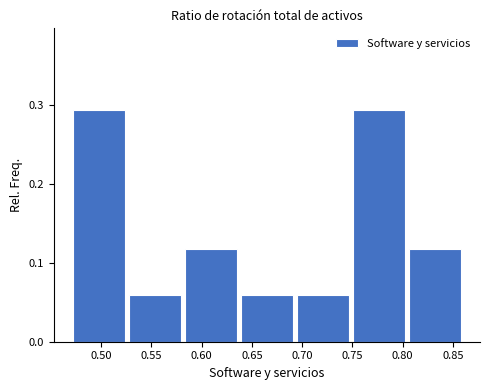

What is the height of the bar covering 0.805 to 0.860 on the x-axis? Neither the bar edges nor the heights are printed on the chart, so give them approximately, as read against the axes.

0.12